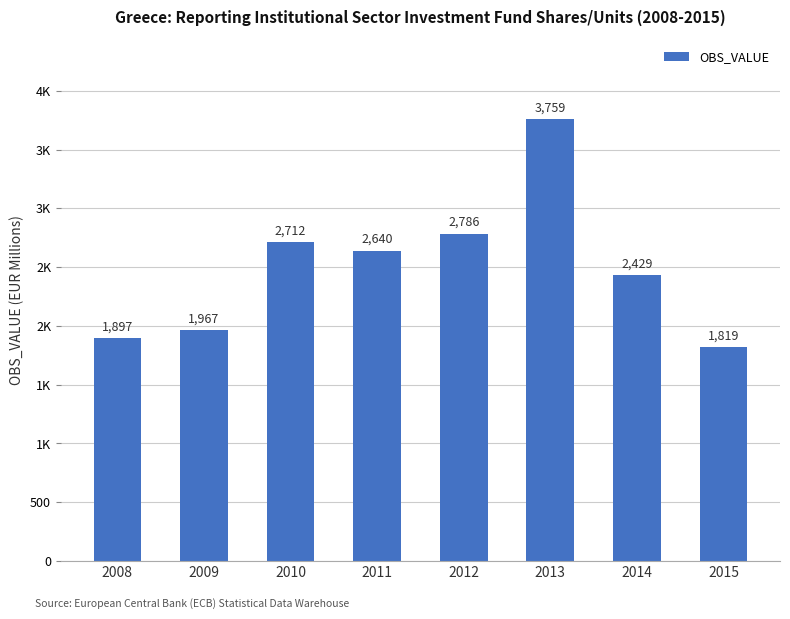

Reading left to right, extract all data points from this chart.

1897	1967	2712	2640	2786	3759	2429	1819